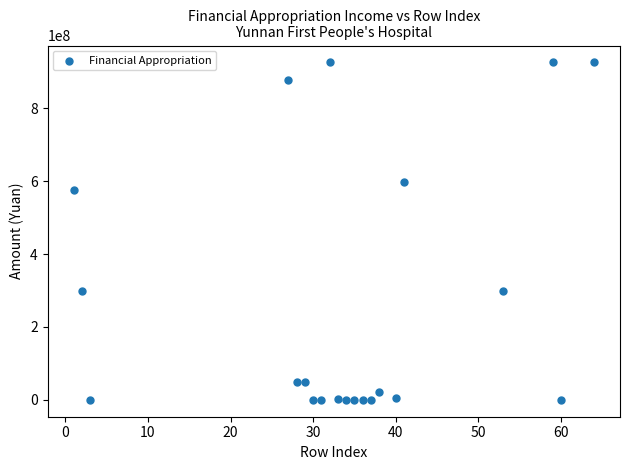

What is the range of Y values (max minus min)?

926313218.2